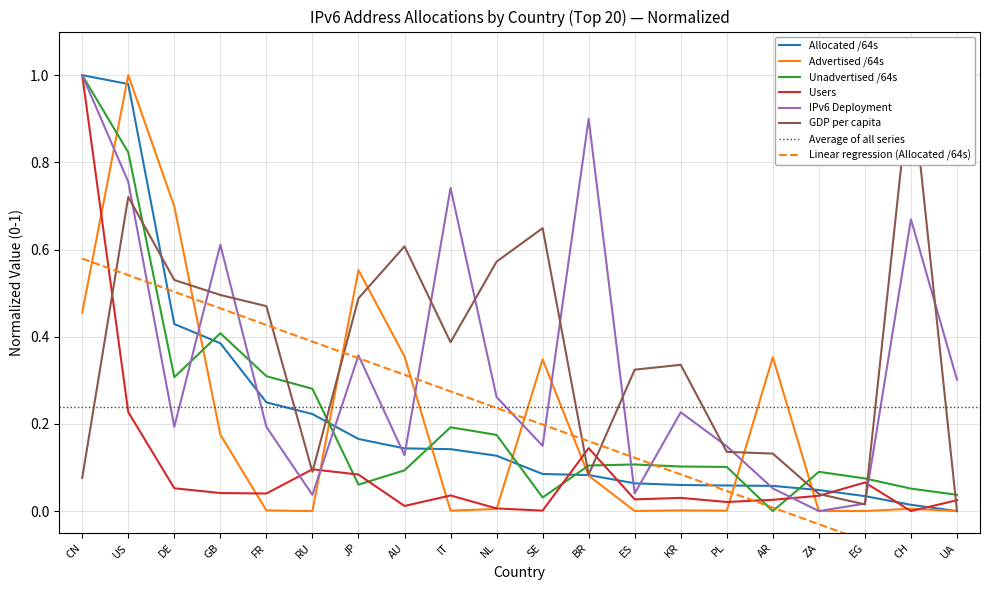

The value of Allocated /64s at ZA is 0.0. True or false?

True